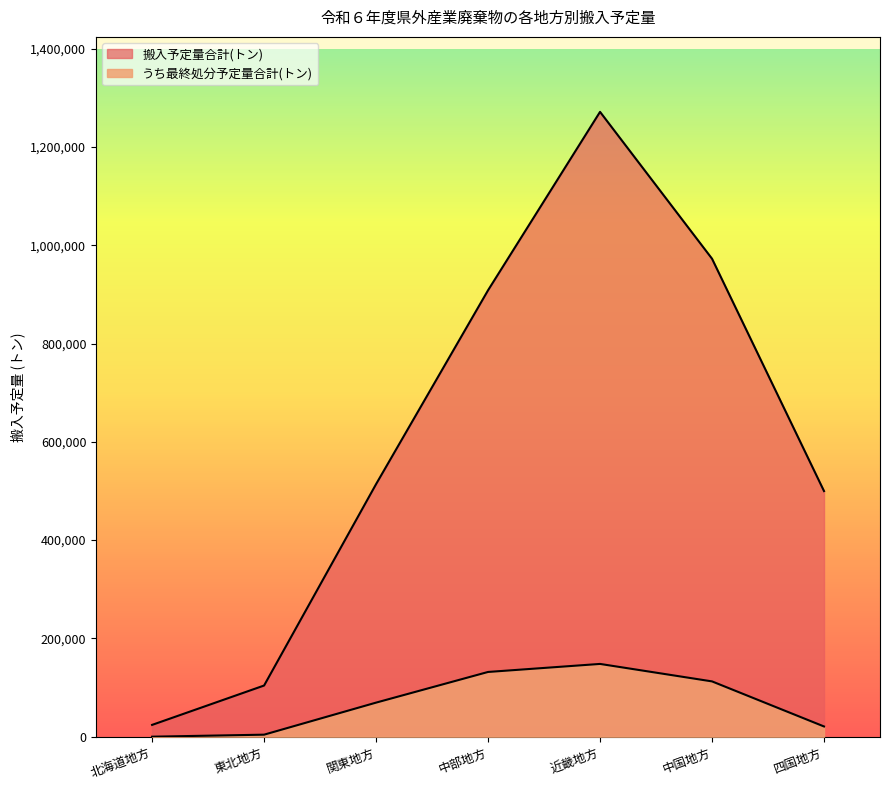

The 搬入予定量合計(トン) series shows 1329616.5 at 中国地方. True or false?

False